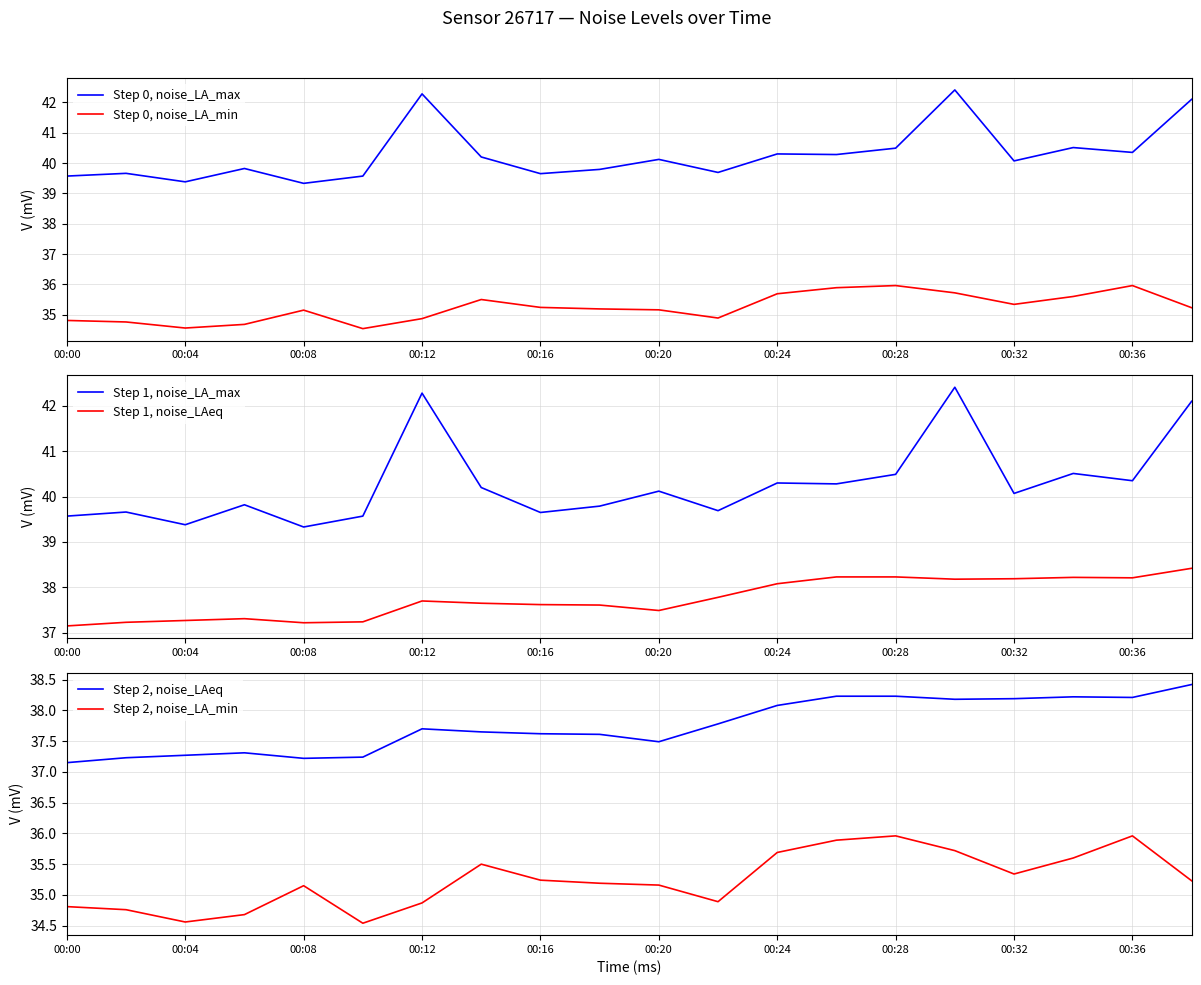

True or false: Step 0, noise_LA_max has a value of 39.6 at 00:00.

True